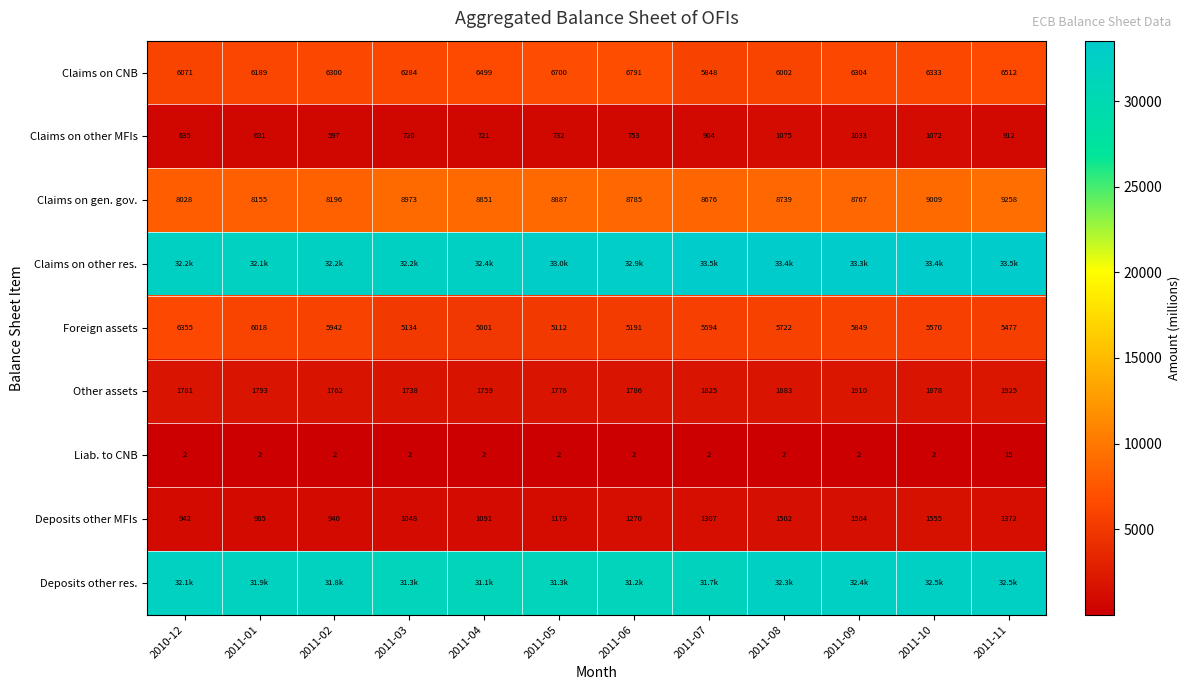

The value of Other assets at 2011-03 is 3060.1. True or false?

False